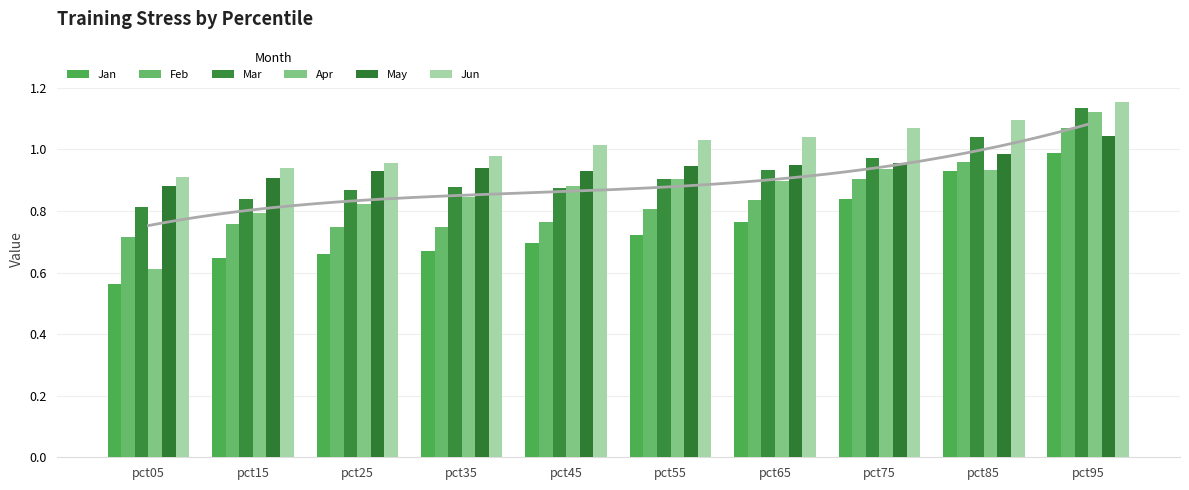

The value of Mar at pct35 is 0.9. True or false?

True